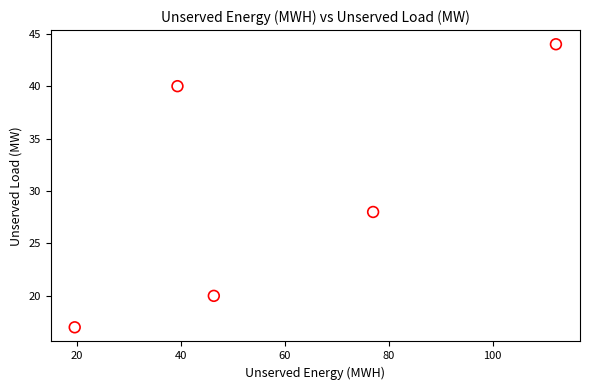

What Y value in the scatter plot is closest to 30?

28